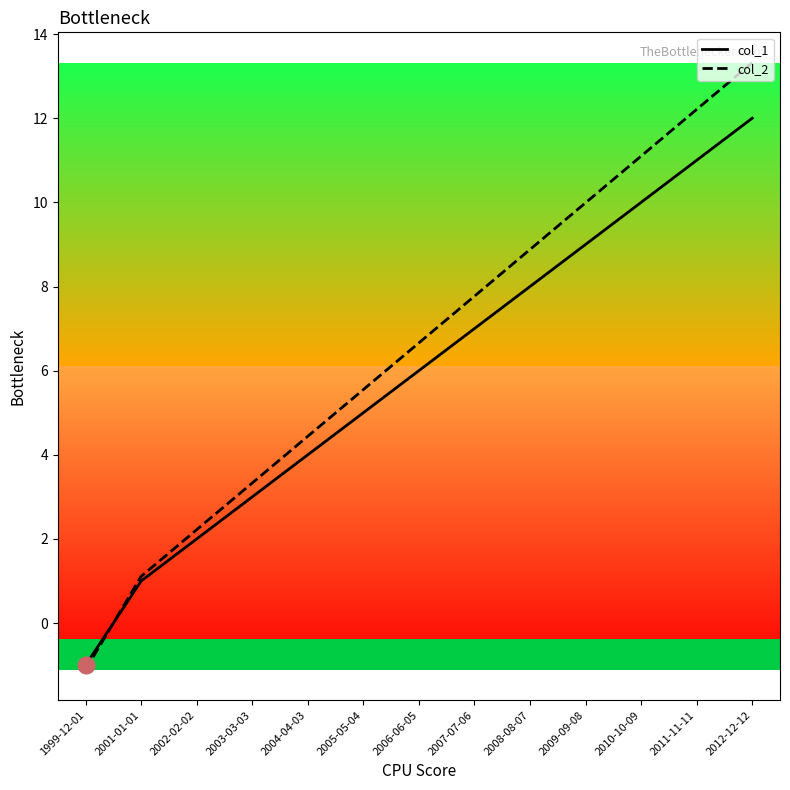

Which series has the largest total across all categories?

col_2